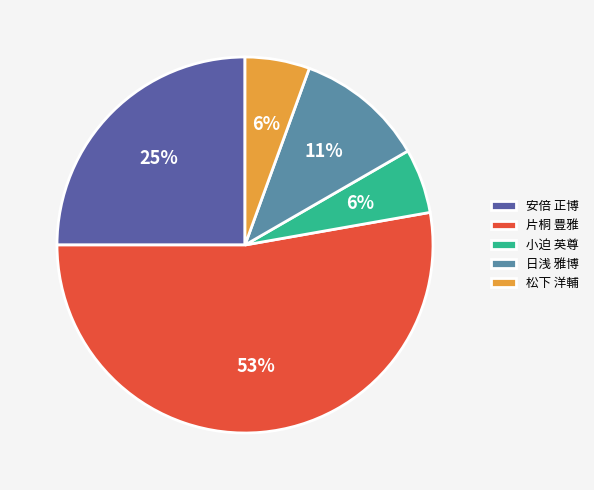

To the nearest percent, what is the difference between the largest and smallest slice percentages?

47%